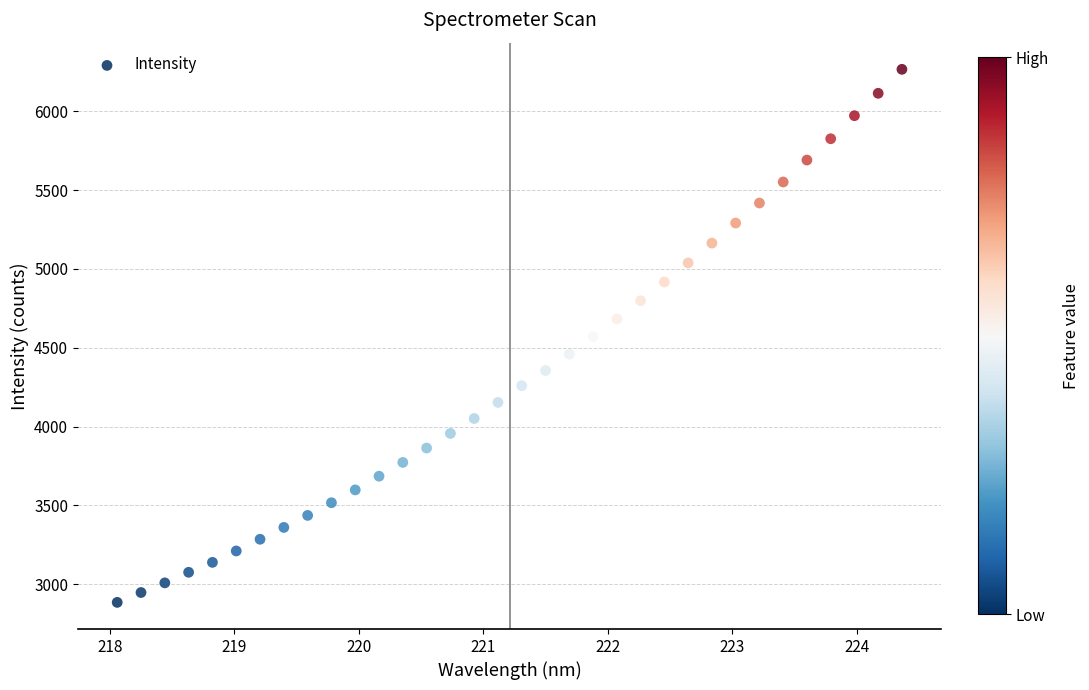

What is the range of X values (max minus min)?

6.3